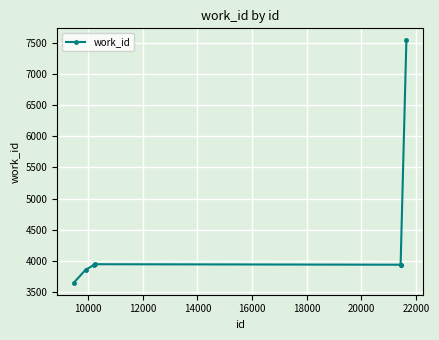

What is the greatest value displayed?

7535